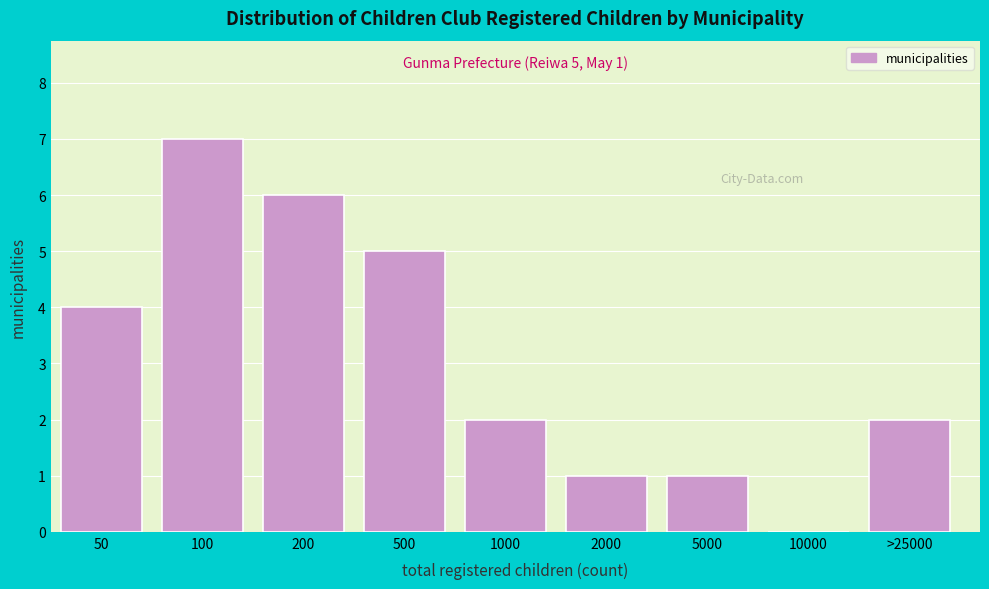

Reading left to right, transcribe all the data shown in this chart.

50=4	100=7	200=6	500=5	1000=2	2000=1	5000=1	10000=0	>25000=2